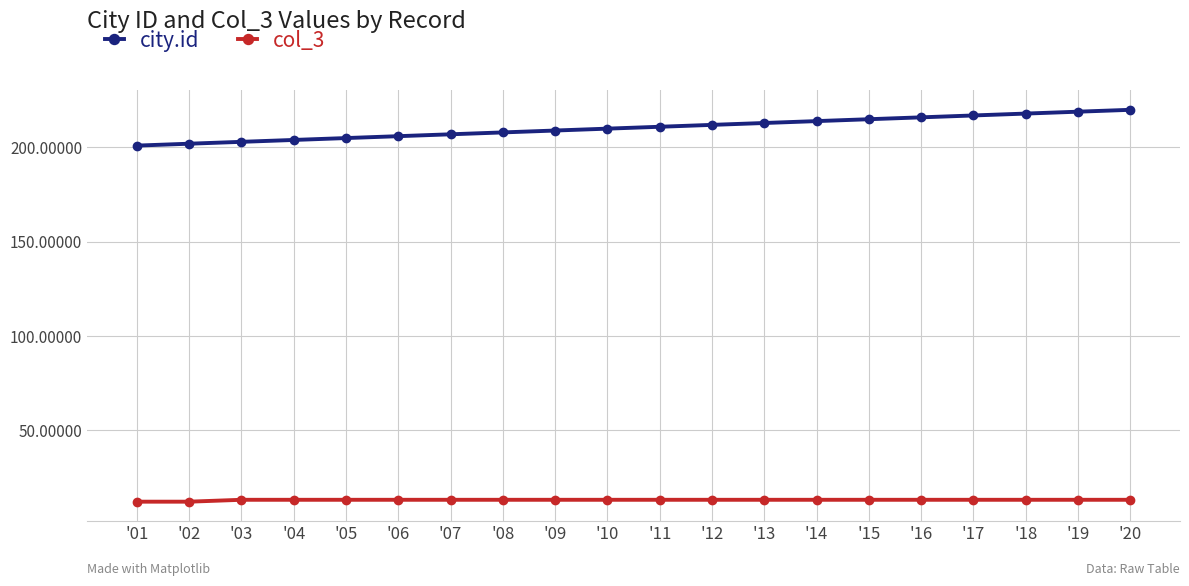

What is the value of the city.id point at the 7th from the left?

207